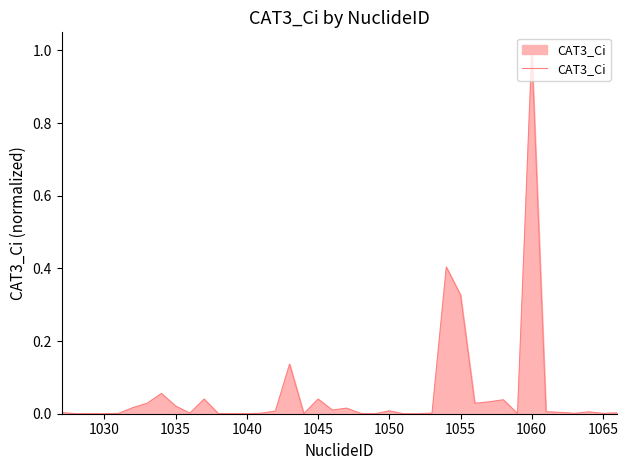

What is the greatest value displayed?

1.0